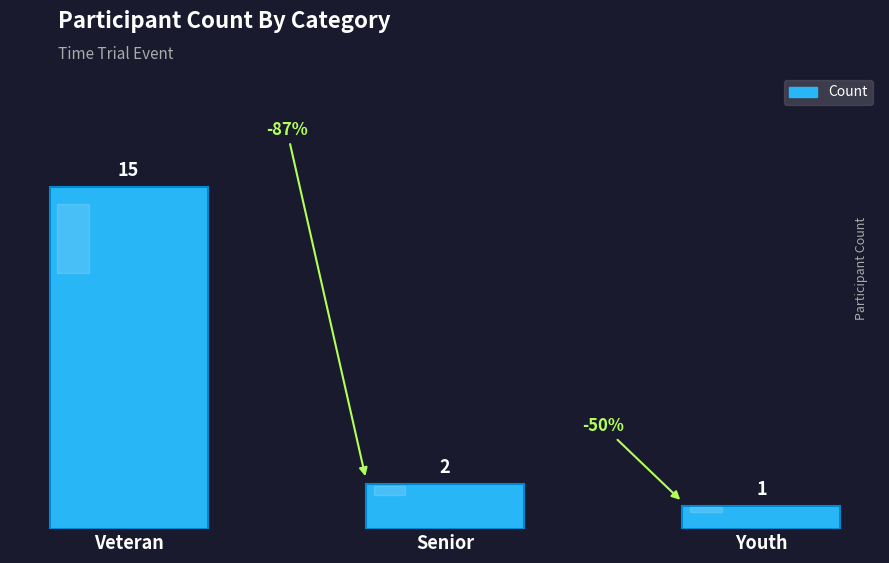

True or false: the data shows 22 at Veteran.

False